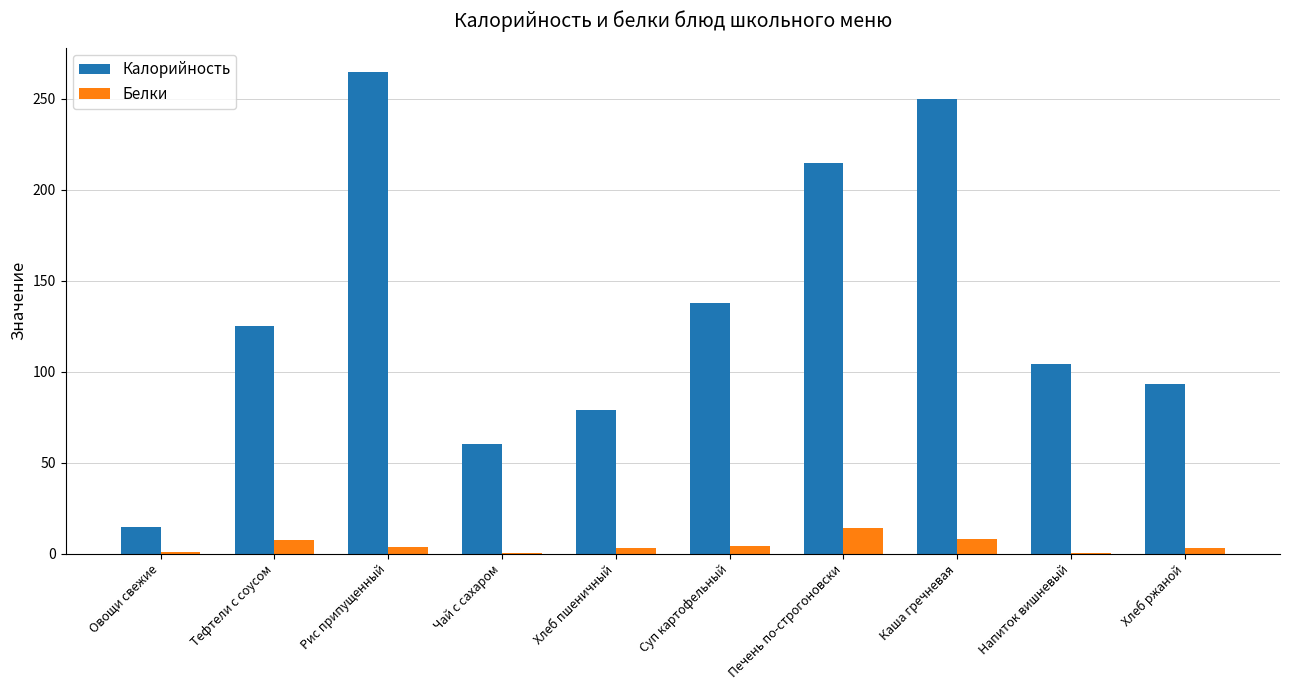

What is the sum of all Калорийность values?

1343.8